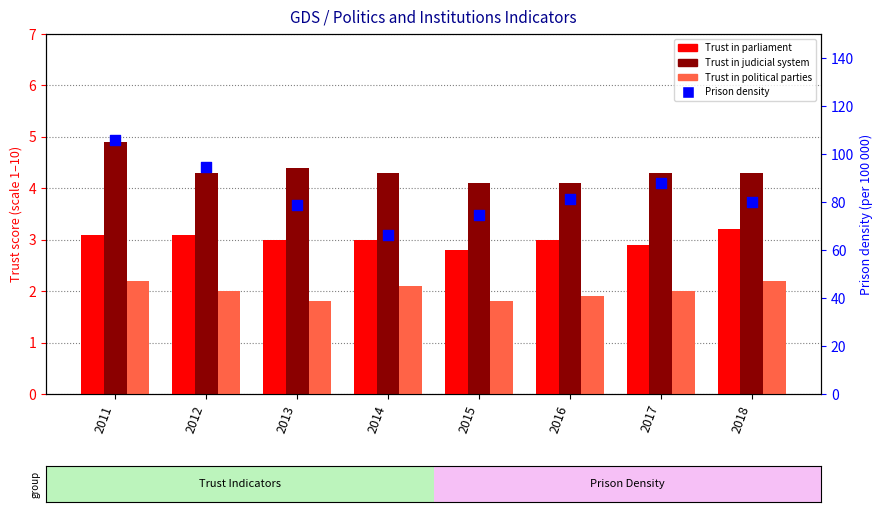

Which series reaches the maximum Y coordinate?

Prison density